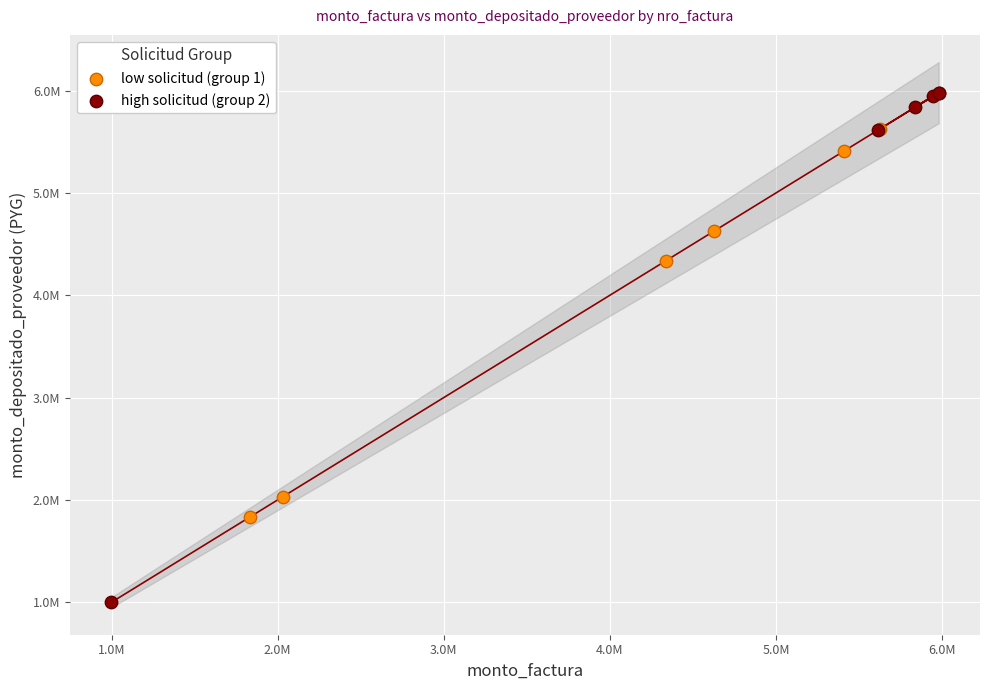

Which series contains the highest Y value?

high solicitud (group 2)